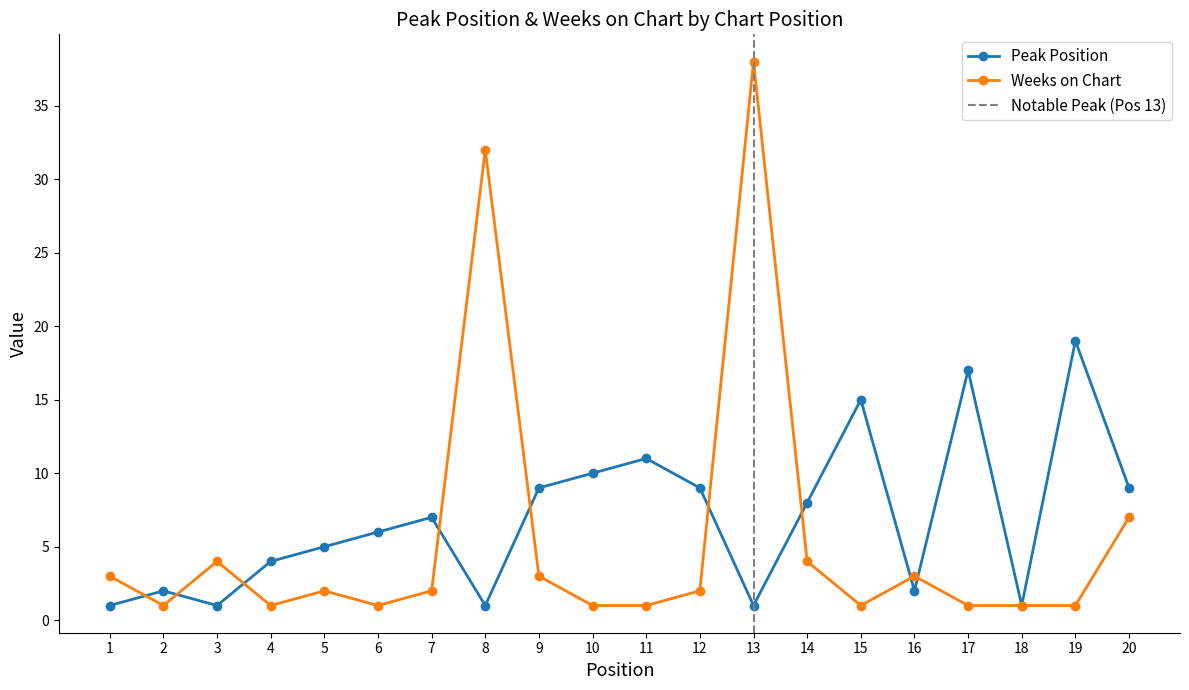

At which label is Weeks on Chart closest to 19?

20